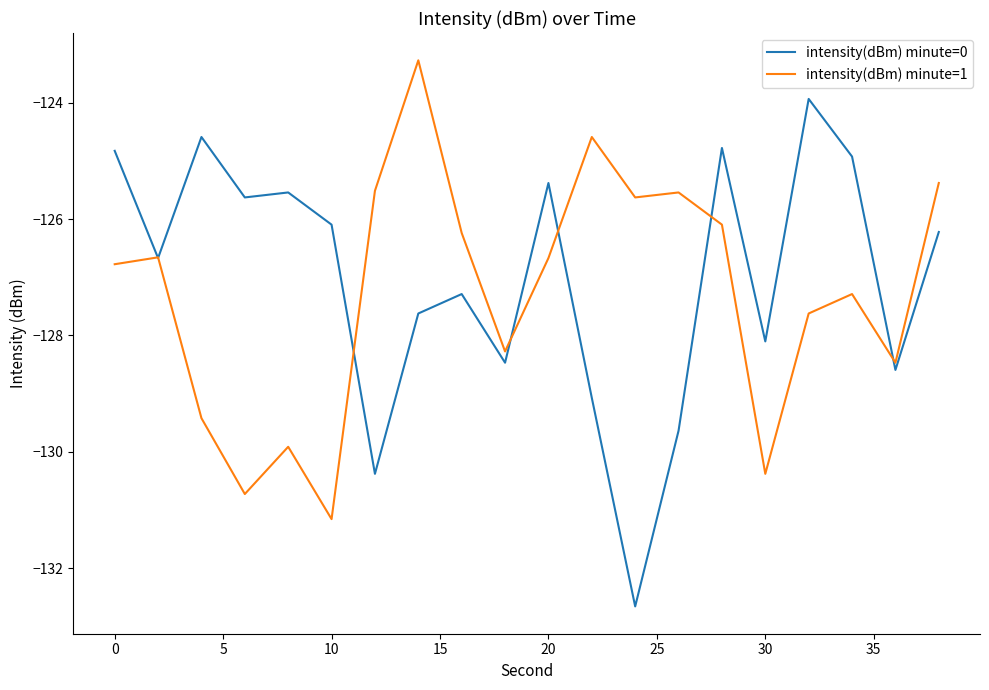

What is the greatest value displayed?

-123.3